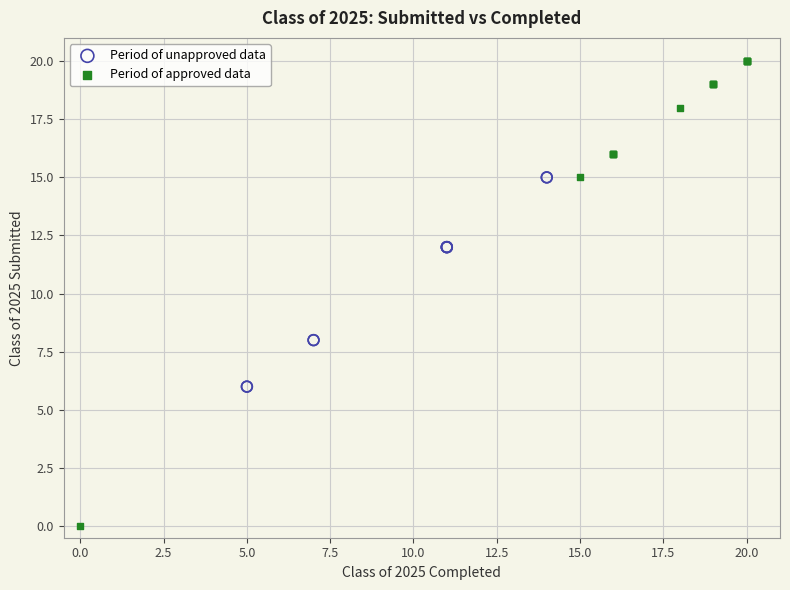

Which series contains the lowest Y value?

Period of approved data